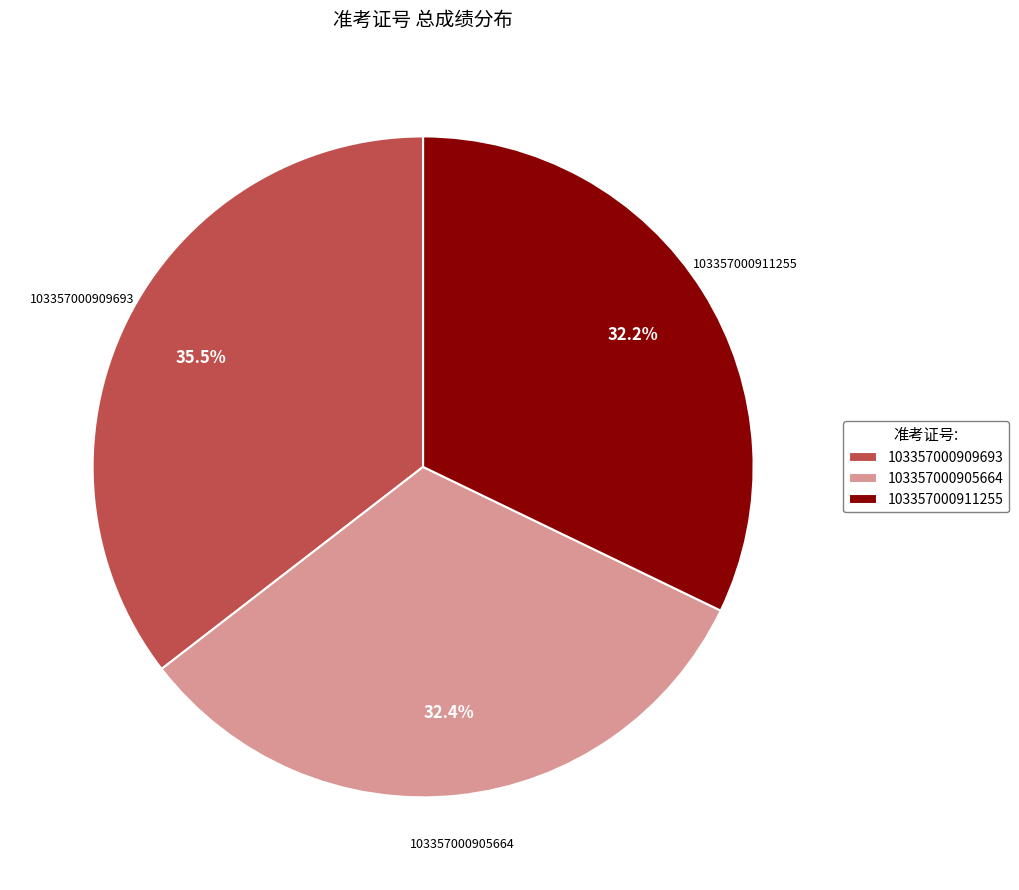

What is the largest slice in the pie chart?

103357000909693